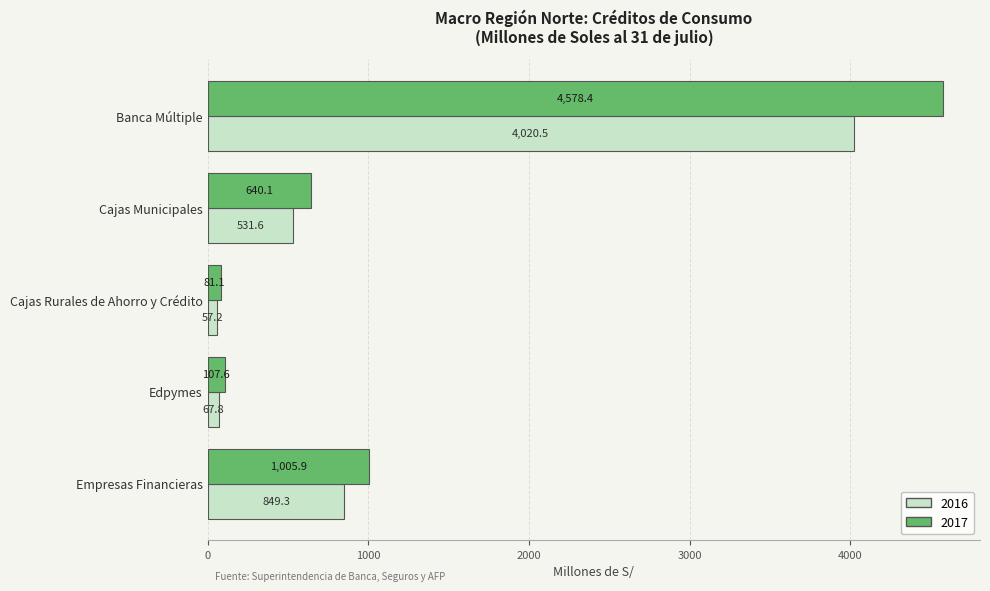

Between Cajas Rurales de Ahorro y Crédito and Edpymes, which series saw the biggest shift?

2017